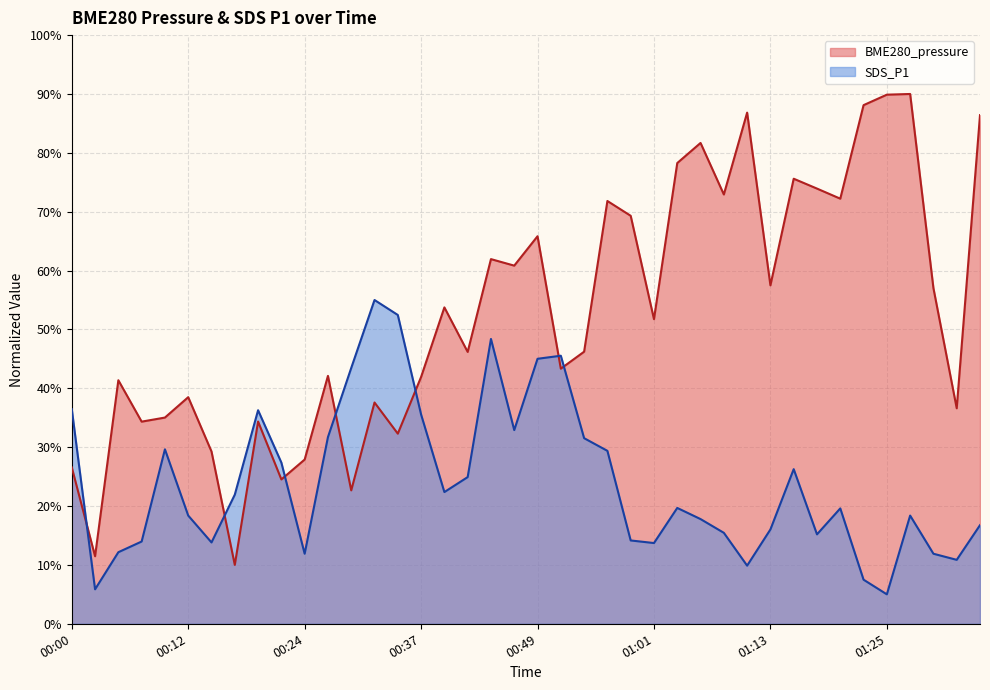

Read the SDS_P1 value at 00:34.

52.5